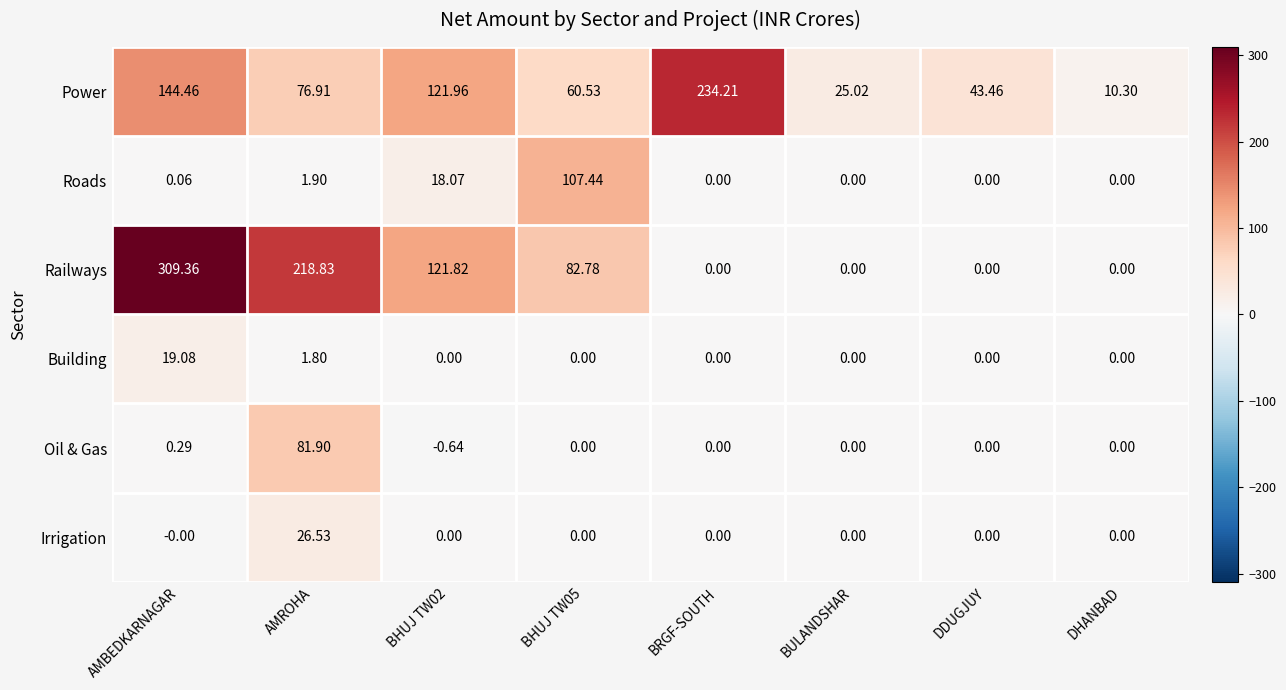

Which series has the widest spread of values?

Railways